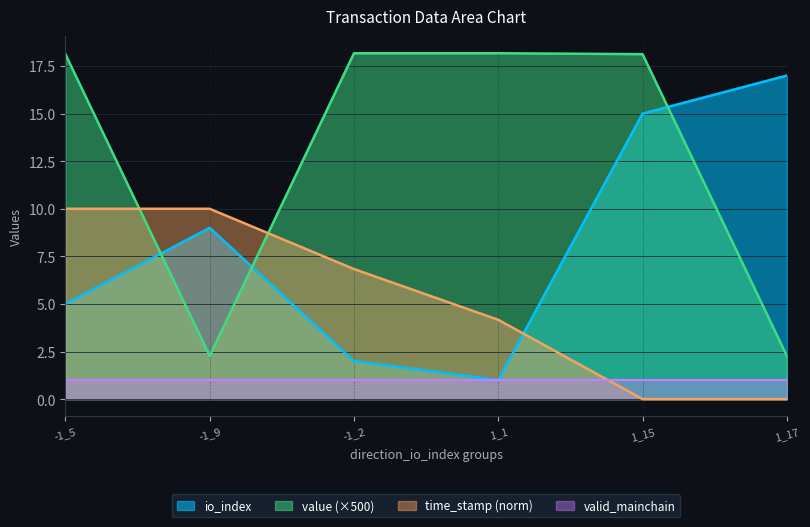

What is the spread (max minus min) of values at 1_17?

17.0